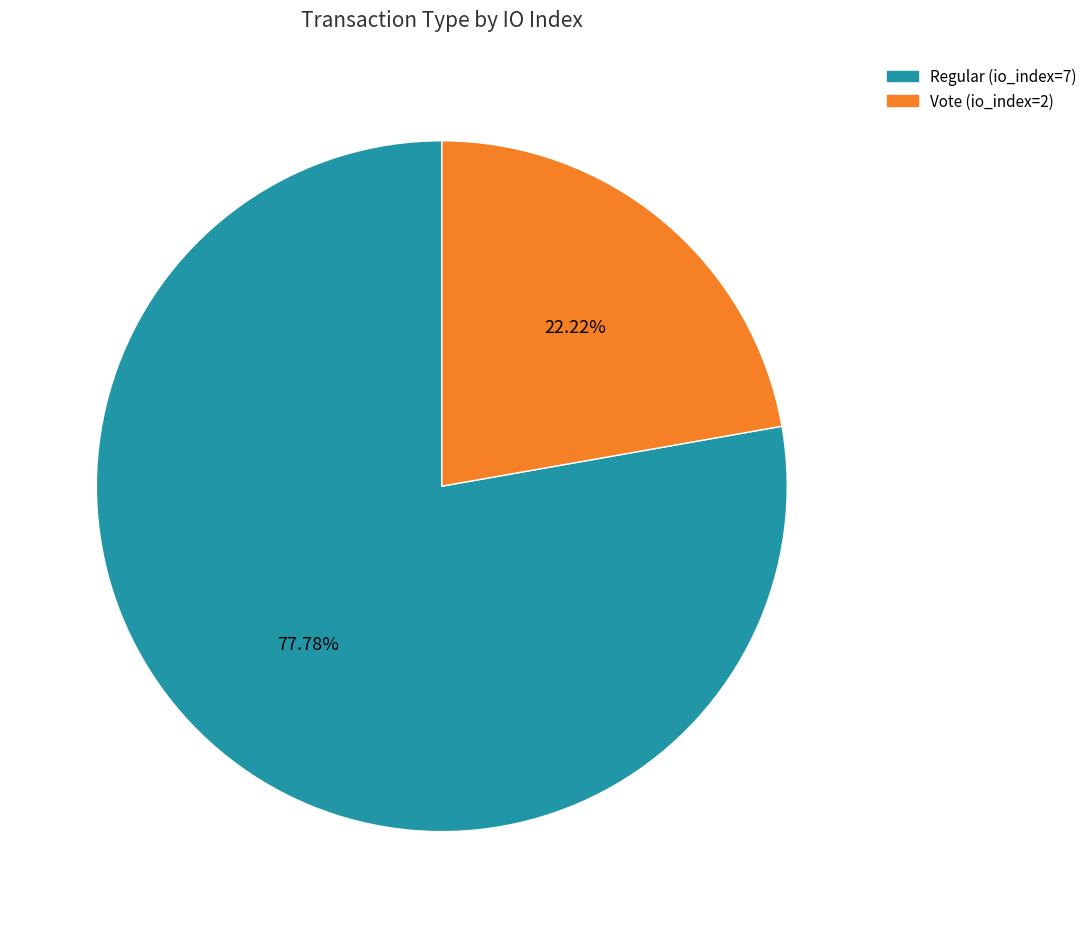

Which has a higher value, Vote (io_index=2) or Regular (io_index=7)?

Regular (io_index=7)